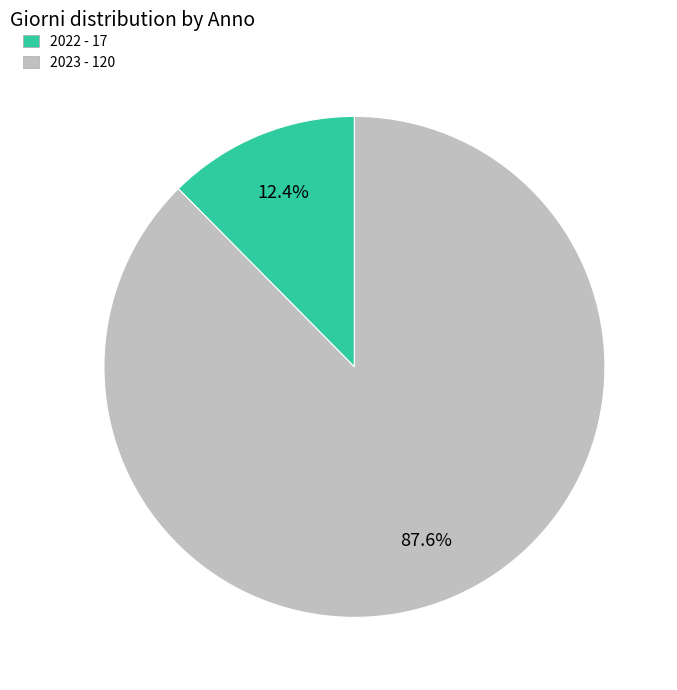

Count the number of slices in the pie.

2